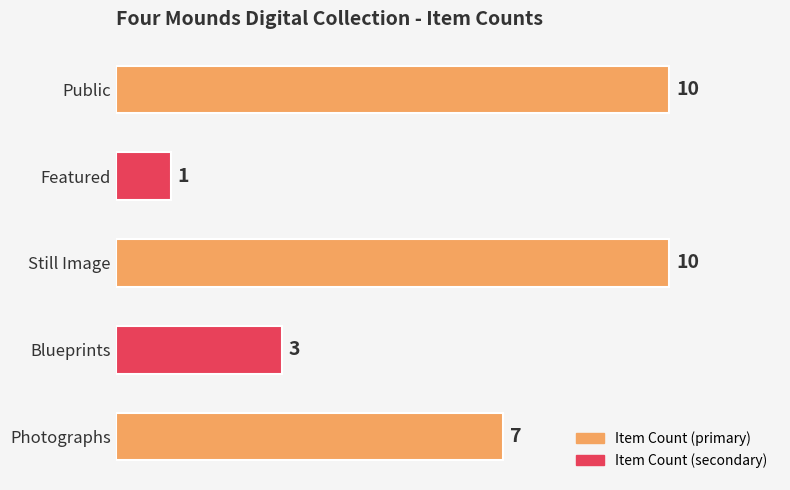

What is the sum of the values at Public and Blueprints?

13